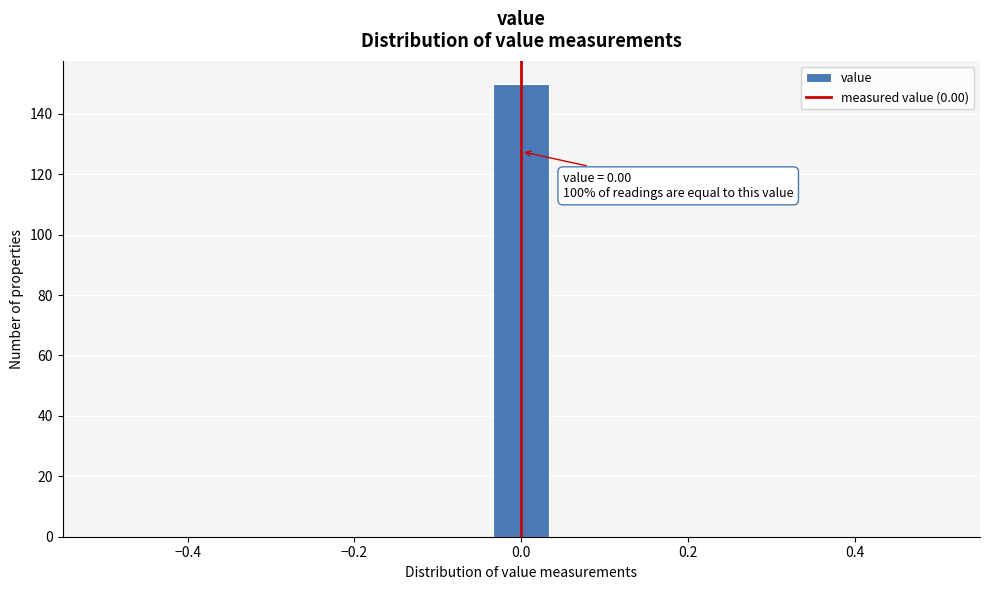

Read against the x-axis, roughly where is the centre of the tallest bar?

0.00